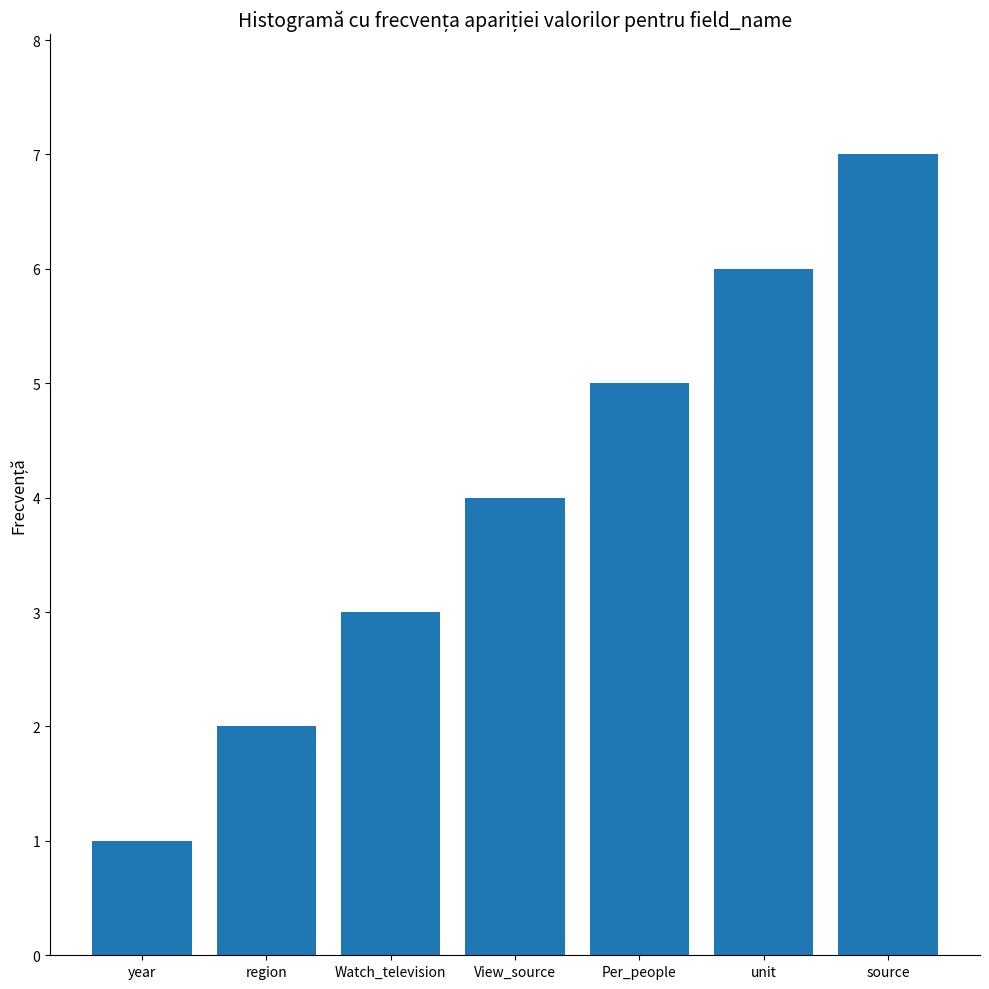

List the labels in order of value, smallest first.

year, region, Watch_television, View_source, Per_people, unit, source